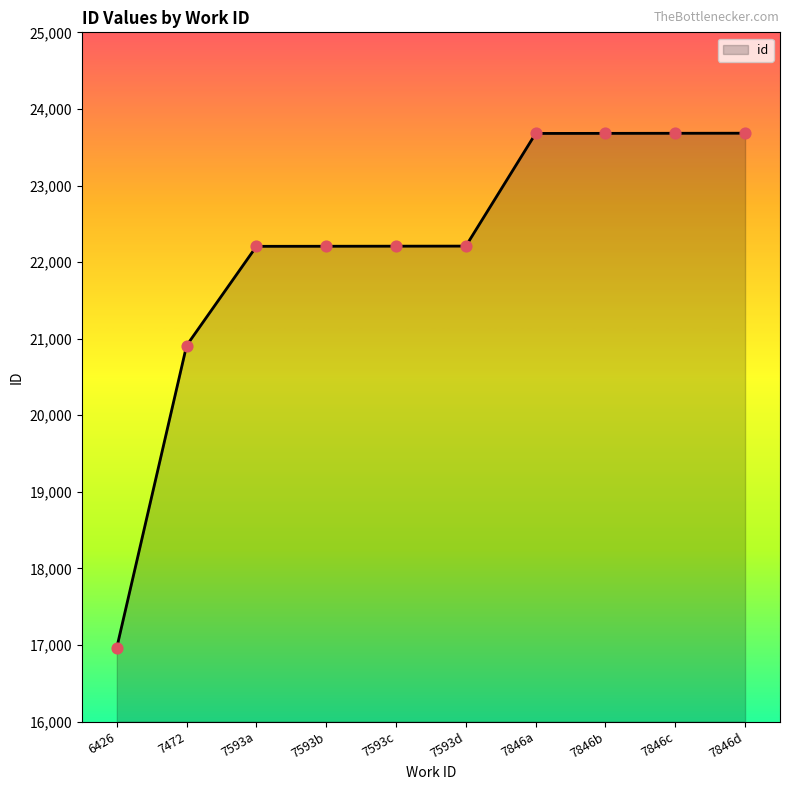

Which has a higher value, 6426 or 7593c?

7593c